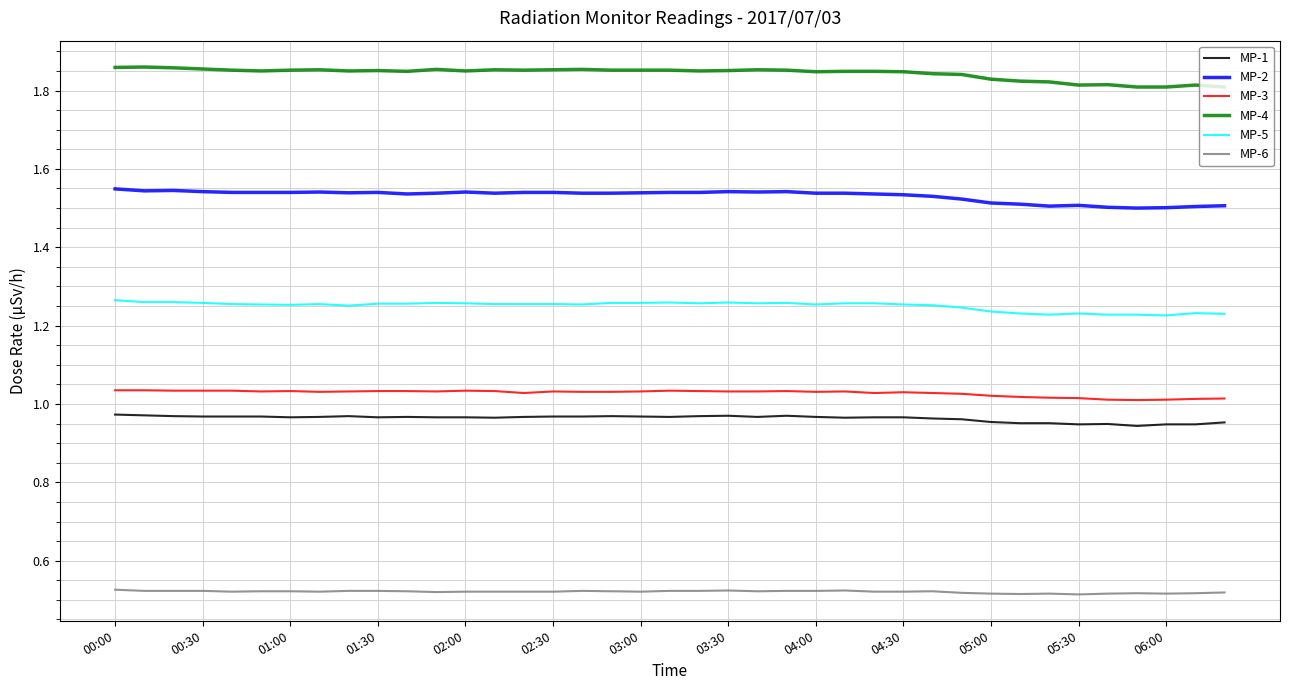

List the series in order of their peak value, lowest first.

MP-6, MP-1, MP-3, MP-5, MP-2, MP-4